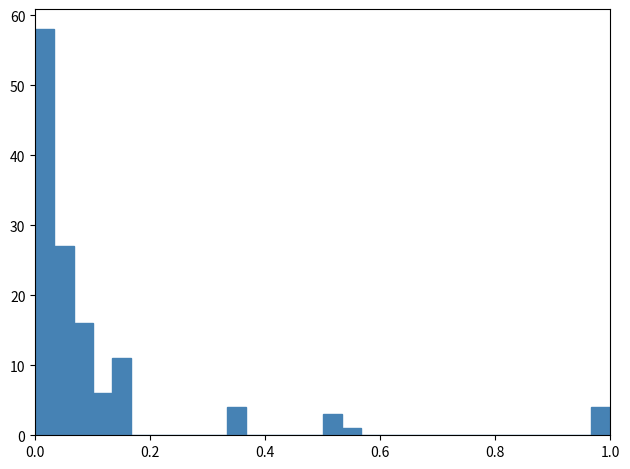

Read against the x-axis, roughly where is the centre of the tallest bar?

0.02